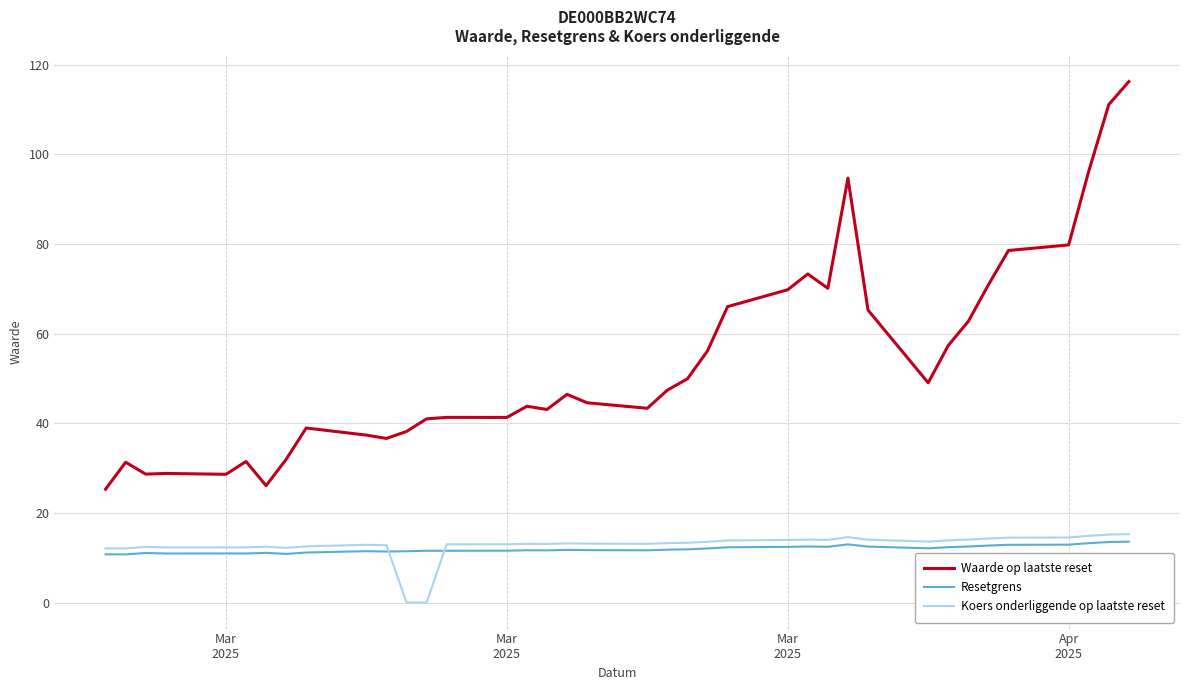

After their last crossing, which series has the higher values: Koers onderliggende op laatste reset or Resetgrens?

Koers onderliggende op laatste reset